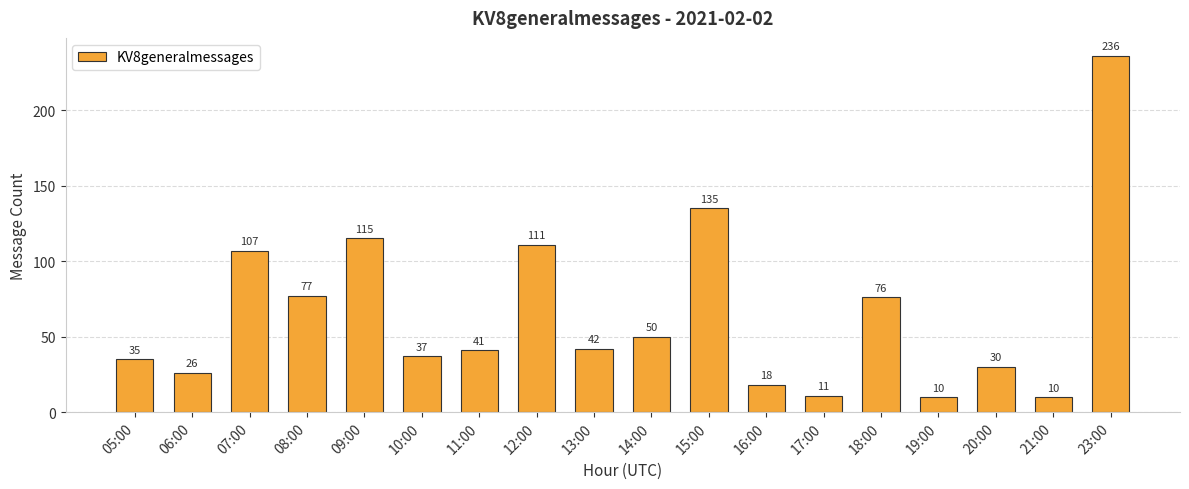

The value at 19:00 is 10. True or false?

True